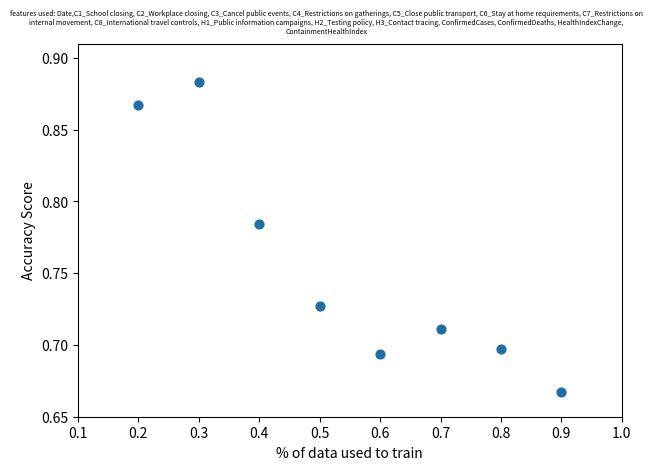

What is the average X value?

0.6